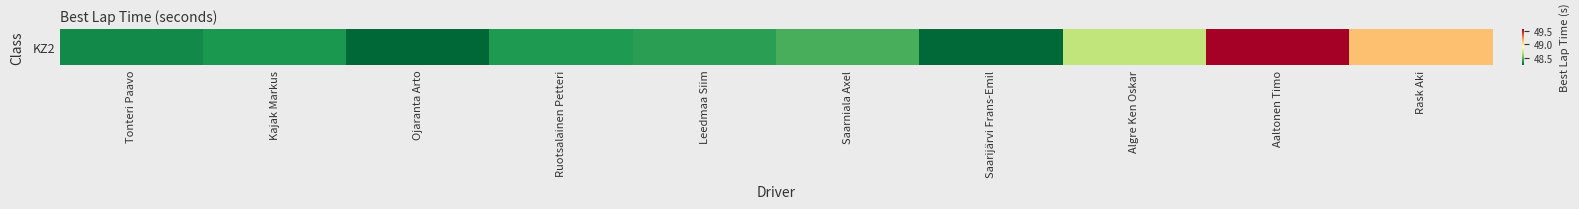

Which category has the highest value across all series?

Aaltonen Timo